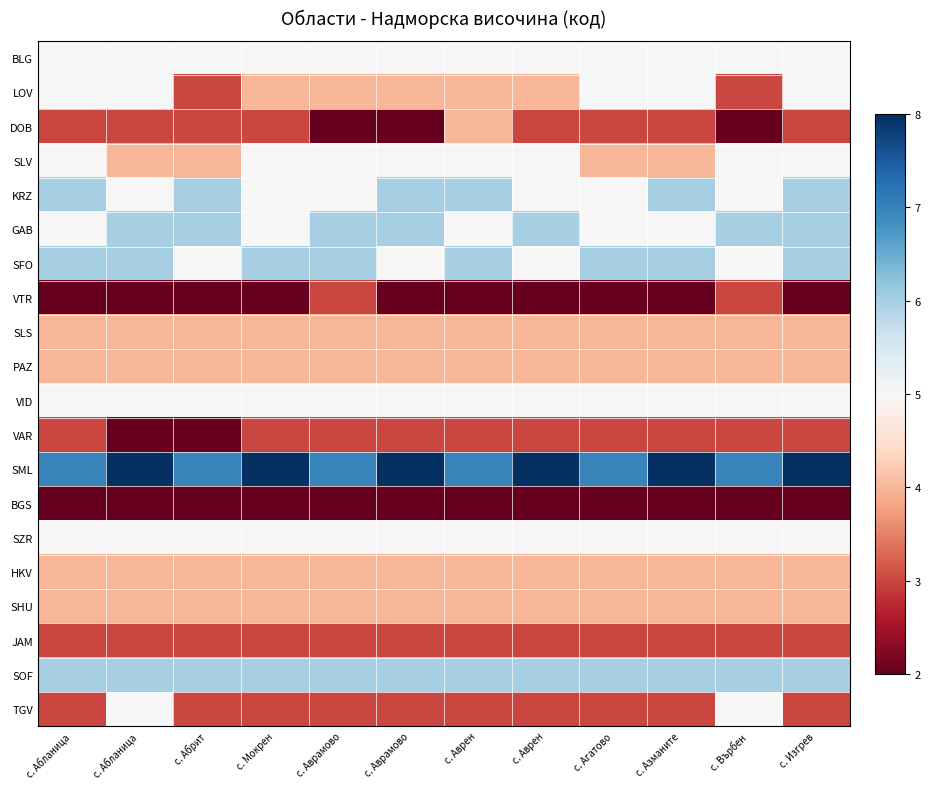

Reading left to right, list all the values displayed in this chart.

BLG: с. Абланица=0.0	с. Абланица=0.0	с. Абрит=0.0	с. Мокрен=0.0	с. Аврамово=0.0	с. Аврамово=0.0	с. Аврен=0.0	с. Аврен=0.0	с. Агатово=0.0	с. Азманите=0.0	с. Върбен=0.0	с. Изгрев=0.0
LOV: с. Абланица=0.0	с. Абланица=0.0	с. Абрит=-0.7	с. Мокрен=-0.3	с. Аврамово=-0.3	с. Аврамово=-0.3	с. Аврен=-0.3	с. Аврен=-0.3	с. Агатово=0.0	с. Азманите=0.0	с. Върбен=-0.7	с. Изгрев=0.0
DOB: с. Абланица=-0.7	с. Абланица=-0.7	с. Абрит=-0.7	с. Мокрен=-0.7	с. Аврамово=-1.0	с. Аврамово=-1.0	с. Аврен=-0.3	с. Аврен=-0.7	с. Агатово=-0.7	с. Азманите=-0.7	с. Върбен=-1.0	с. Изгрев=-0.7
SLV: с. Абланица=0.0	с. Абланица=-0.3	с. Абрит=-0.3	с. Мокрен=0.0	с. Аврамово=0.0	с. Аврамово=0.0	с. Аврен=0.0	с. Аврен=0.0	с. Агатово=-0.3	с. Азманите=-0.3	с. Върбен=0.0	с. Изгрев=0.0
KRZ: с. Абланица=0.3	с. Абланица=0.0	с. Абрит=0.3	с. Мокрен=0.0	с. Аврамово=0.0	с. Аврамово=0.3	с. Аврен=0.3	с. Аврен=0.0	с. Агатово=0.0	с. Азманите=0.3	с. Върбен=0.0	с. Изгрев=0.3
GAB: с. Абланица=0.0	с. Абланица=0.3	с. Абрит=0.3	с. Мокрен=0.0	с. Аврамово=0.3	с. Аврамово=0.3	с. Аврен=0.0	с. Аврен=0.3	с. Агатово=0.0	с. Азманите=0.0	с. Върбен=0.3	с. Изгрев=0.3
SFO: с. Абланица=0.3	с. Абланица=0.3	с. Абрит=0.0	с. Мокрен=0.3	с. Аврамово=0.3	с. Аврамово=0.0	с. Аврен=0.3	с. Аврен=0.0	с. Агатово=0.3	с. Азманите=0.3	с. Върбен=0.0	с. Изгрев=0.3
VTR: с. Абланица=-1.0	с. Абланица=-1.0	с. Абрит=-1.0	с. Мокрен=-1.0	с. Аврамово=-0.7	с. Аврамово=-1.0	с. Аврен=-1.0	с. Аврен=-1.0	с. Агатово=-1.0	с. Азманите=-1.0	с. Върбен=-0.7	с. Изгрев=-1.0
SLS: с. Абланица=-0.3	с. Абланица=-0.3	с. Абрит=-0.3	с. Мокрен=-0.3	с. Аврамово=-0.3	с. Аврамово=-0.3	с. Аврен=-0.3	с. Аврен=-0.3	с. Агатово=-0.3	с. Азманите=-0.3	с. Върбен=-0.3	с. Изгрев=-0.3
PAZ: с. Абланица=-0.3	с. Абланица=-0.3	с. Абрит=-0.3	с. Мокрен=-0.3	с. Аврамово=-0.3	с. Аврамово=-0.3	с. Аврен=-0.3	с. Аврен=-0.3	с. Агатово=-0.3	с. Азманите=-0.3	с. Върбен=-0.3	с. Изгрев=-0.3
VID: с. Абланица=0.0	с. Абланица=0.0	с. Абрит=0.0	с. Мокрен=0.0	с. Аврамово=0.0	с. Аврамово=0.0	с. Аврен=0.0	с. Аврен=0.0	с. Агатово=0.0	с. Азманите=0.0	с. Върбен=0.0	с. Изгрев=0.0
VAR: с. Абланица=-0.7	с. Абланица=-1.0	с. Абрит=-1.0	с. Мокрен=-0.7	с. Аврамово=-0.7	с. Аврамово=-0.7	с. Аврен=-0.7	с. Аврен=-0.7	с. Агатово=-0.7	с. Азманите=-0.7	с. Върбен=-0.7	с. Изгрев=-0.7
SML: с. Абланица=0.7	с. Абланица=1.0	с. Абрит=0.7	с. Мокрен=1.0	с. Аврамово=0.7	с. Аврамово=1.0	с. Аврен=0.7	с. Аврен=1.0	с. Агатово=0.7	с. Азманите=1.0	с. Върбен=0.7	с. Изгрев=1.0
BGS: с. Абланица=-1.0	с. Абланица=-1.0	с. Абрит=-1.0	с. Мокрен=-1.0	с. Аврамово=-1.0	с. Аврамово=-1.0	с. Аврен=-1.0	с. Аврен=-1.0	с. Агатово=-1.0	с. Азманите=-1.0	с. Върбен=-1.0	с. Изгрев=-1.0
SZR: с. Абланица=0.0	с. Абланица=0.0	с. Абрит=0.0	с. Мокрен=0.0	с. Аврамово=0.0	с. Аврамово=0.0	с. Аврен=0.0	с. Аврен=0.0	с. Агатово=0.0	с. Азманите=0.0	с. Върбен=0.0	с. Изгрев=0.0
HKV: с. Абланица=-0.3	с. Абланица=-0.3	с. Абрит=-0.3	с. Мокрен=-0.3	с. Аврамово=-0.3	с. Аврамово=-0.3	с. Аврен=-0.3	с. Аврен=-0.3	с. Агатово=-0.3	с. Азманите=-0.3	с. Върбен=-0.3	с. Изгрев=-0.3
SHU: с. Абланица=-0.3	с. Абланица=-0.3	с. Абрит=-0.3	с. Мокрен=-0.3	с. Аврамово=-0.3	с. Аврамово=-0.3	с. Аврен=-0.3	с. Аврен=-0.3	с. Агатово=-0.3	с. Азманите=-0.3	с. Върбен=-0.3	с. Изгрев=-0.3
JAM: с. Абланица=-0.7	с. Абланица=-0.7	с. Абрит=-0.7	с. Мокрен=-0.7	с. Аврамово=-0.7	с. Аврамово=-0.7	с. Аврен=-0.7	с. Аврен=-0.7	с. Агатово=-0.7	с. Азманите=-0.7	с. Върбен=-0.7	с. Изгрев=-0.7
SOF: с. Абланица=0.3	с. Абланица=0.3	с. Абрит=0.3	с. Мокрен=0.3	с. Аврамово=0.3	с. Аврамово=0.3	с. Аврен=0.3	с. Аврен=0.3	с. Агатово=0.3	с. Азманите=0.3	с. Върбен=0.3	с. Изгрев=0.3
TGV: с. Абланица=-0.7	с. Абланица=0.0	с. Абрит=-0.7	с. Мокрен=-0.7	с. Аврамово=-0.7	с. Аврамово=-0.7	с. Аврен=-0.7	с. Аврен=-0.7	с. Агатово=-0.7	с. Азманите=-0.7	с. Върбен=0.0	с. Изгрев=-0.7